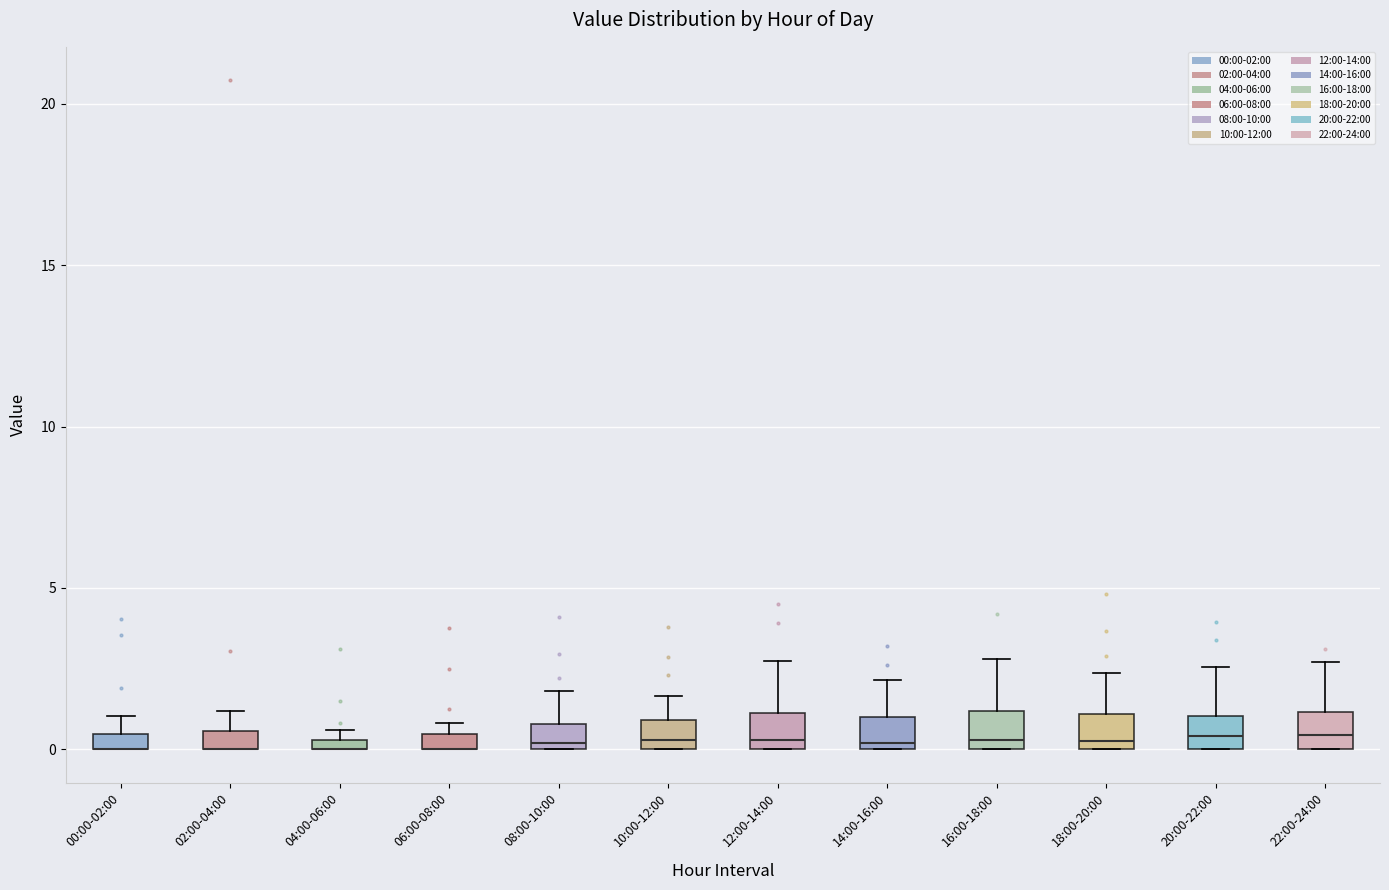

Where does the upper whisker of the box for 02:00-04:00 end on the y-axis? The values are not printed on the chart, so give them approximately, as read against the axis.

1.0